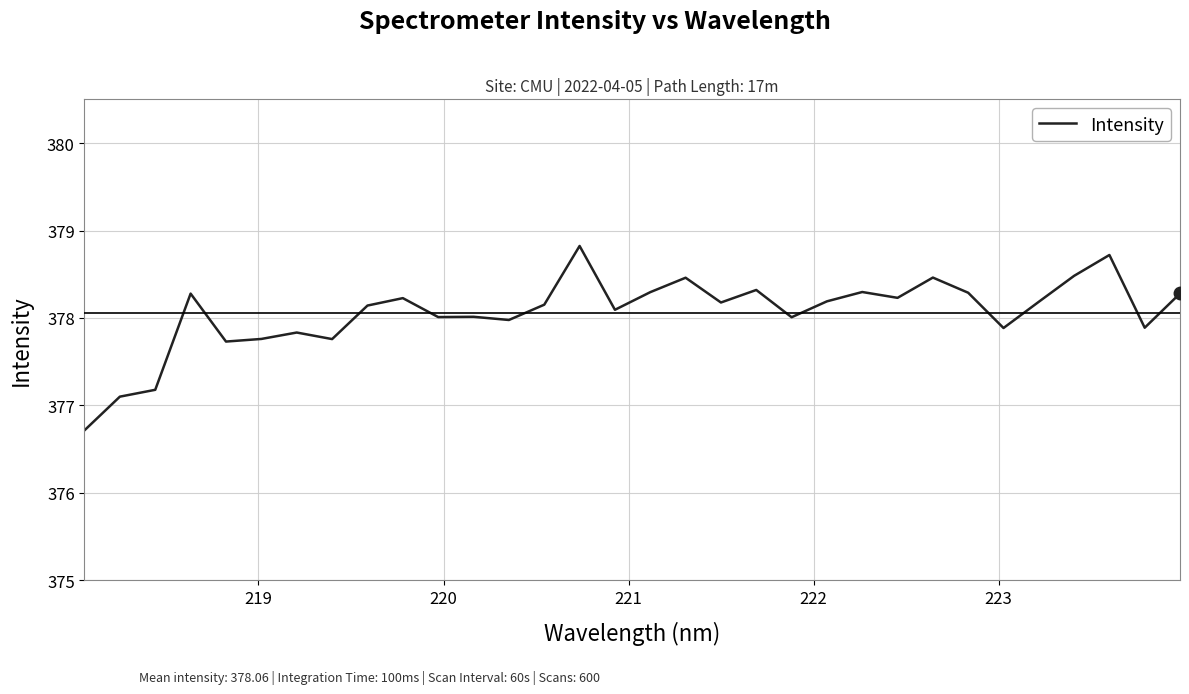

What is the greatest value displayed?

378.8